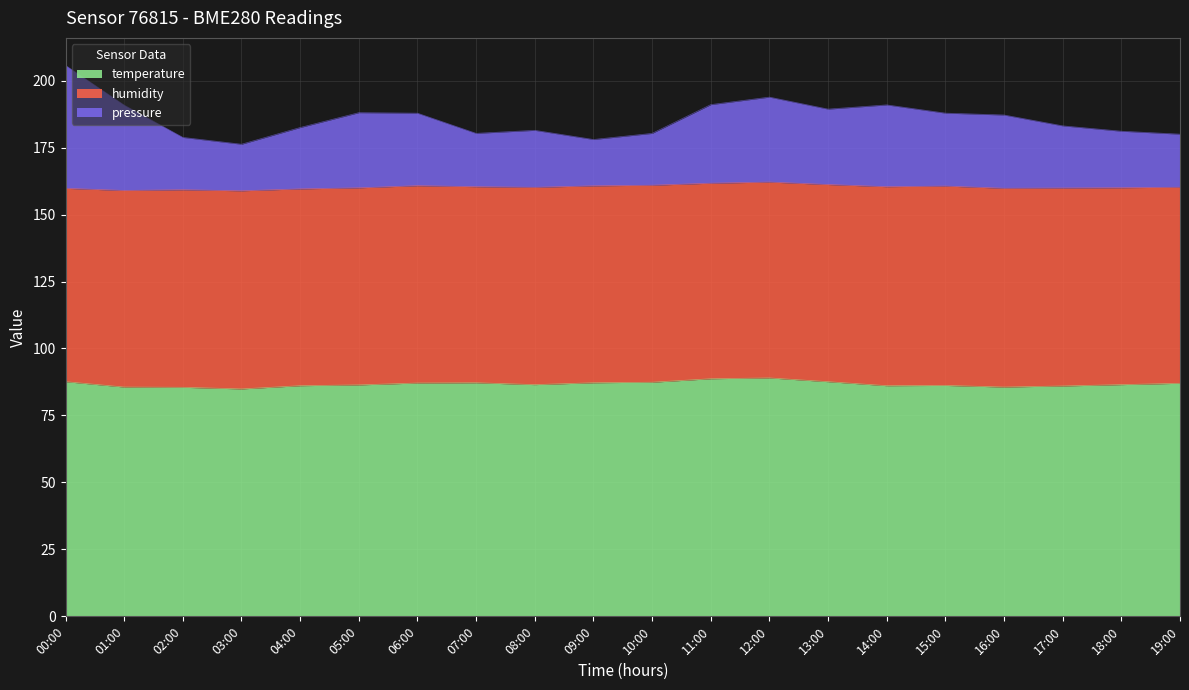

What are all the series names shown in the legend?

temperature, humidity, pressure